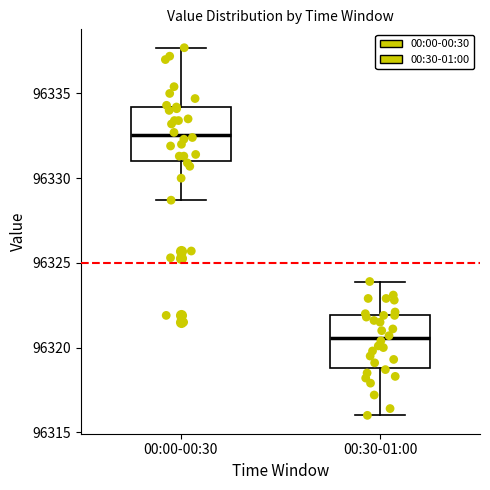

Reading left to right, transcribe this box plot: for each box, give where its median line is, the range the box spans, and where its two whiskers end, as read against the y-axis. The values are not printed on the chart, so give them approximately, as read against the axis.

00:00-00:30: median 96332.5, box 96331.0 to 96334.0, whiskers 96328.5 to 96337.5
00:30-01:00: median 96320.5, box 96319.0 to 96322.0, whiskers 96316.0 to 96324.0